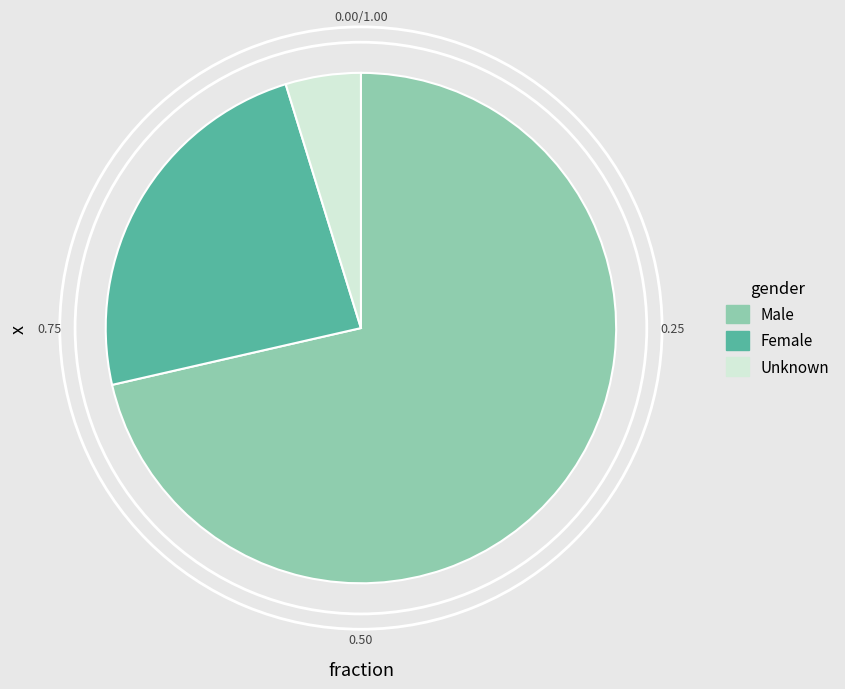

The Male slice represents 71% of the pie. True or false?

True